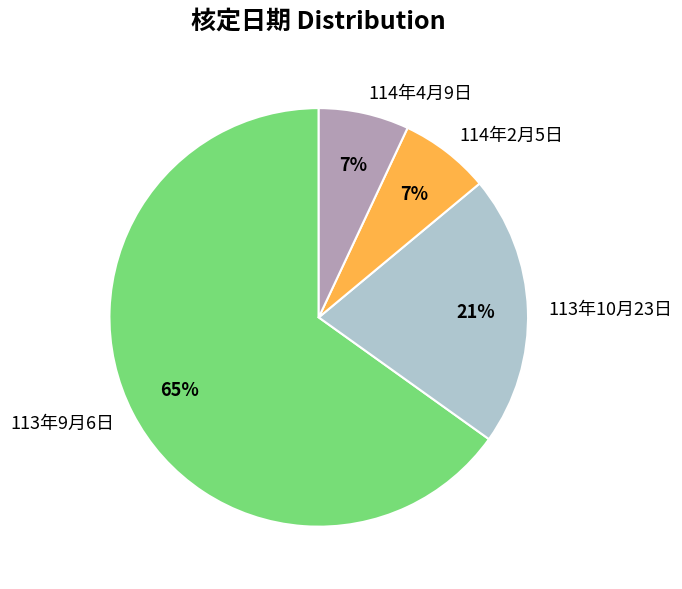

To the nearest percent, what is the combined percentage of 114年2月5日 and 113年10月23日?

28%